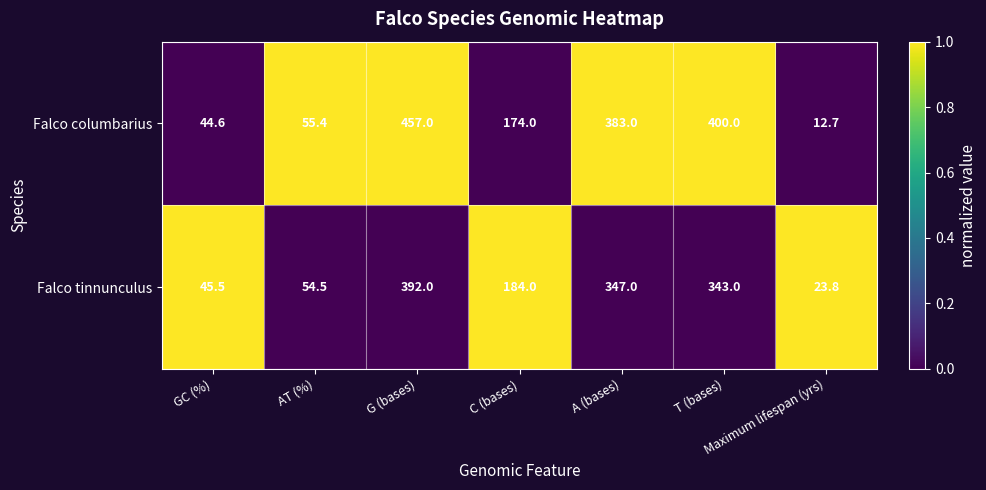

The value of Falco columbarius at A (bases) is 383.0. True or false?

True